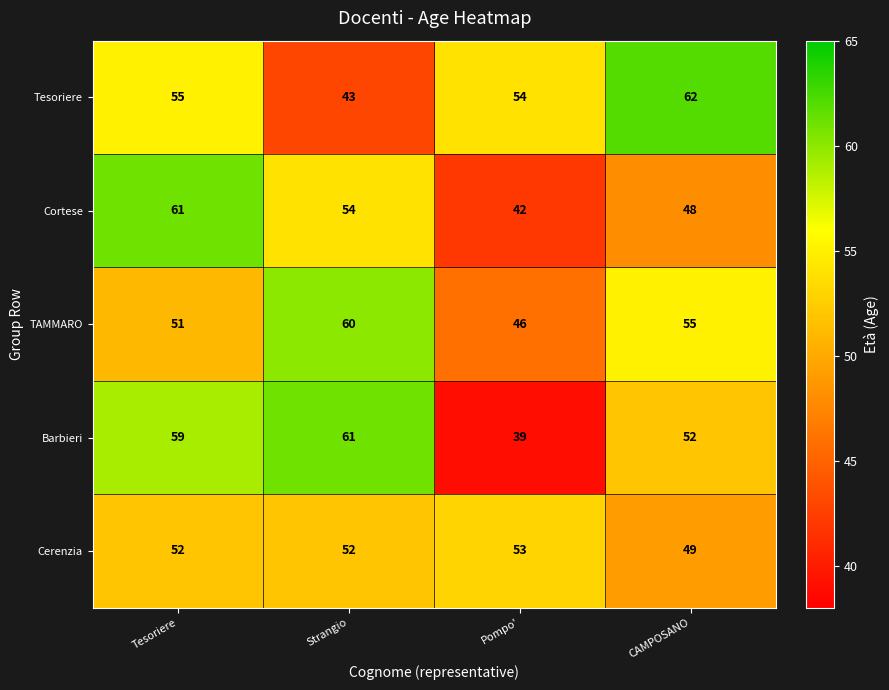

At which category is the sum across all series the highest?

Tesoriere